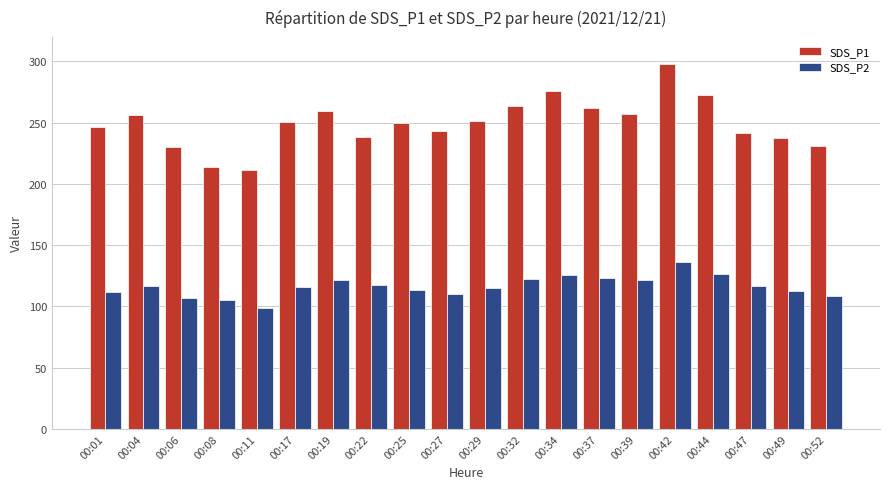

What is the minimum value for SDS_P1?

211.0